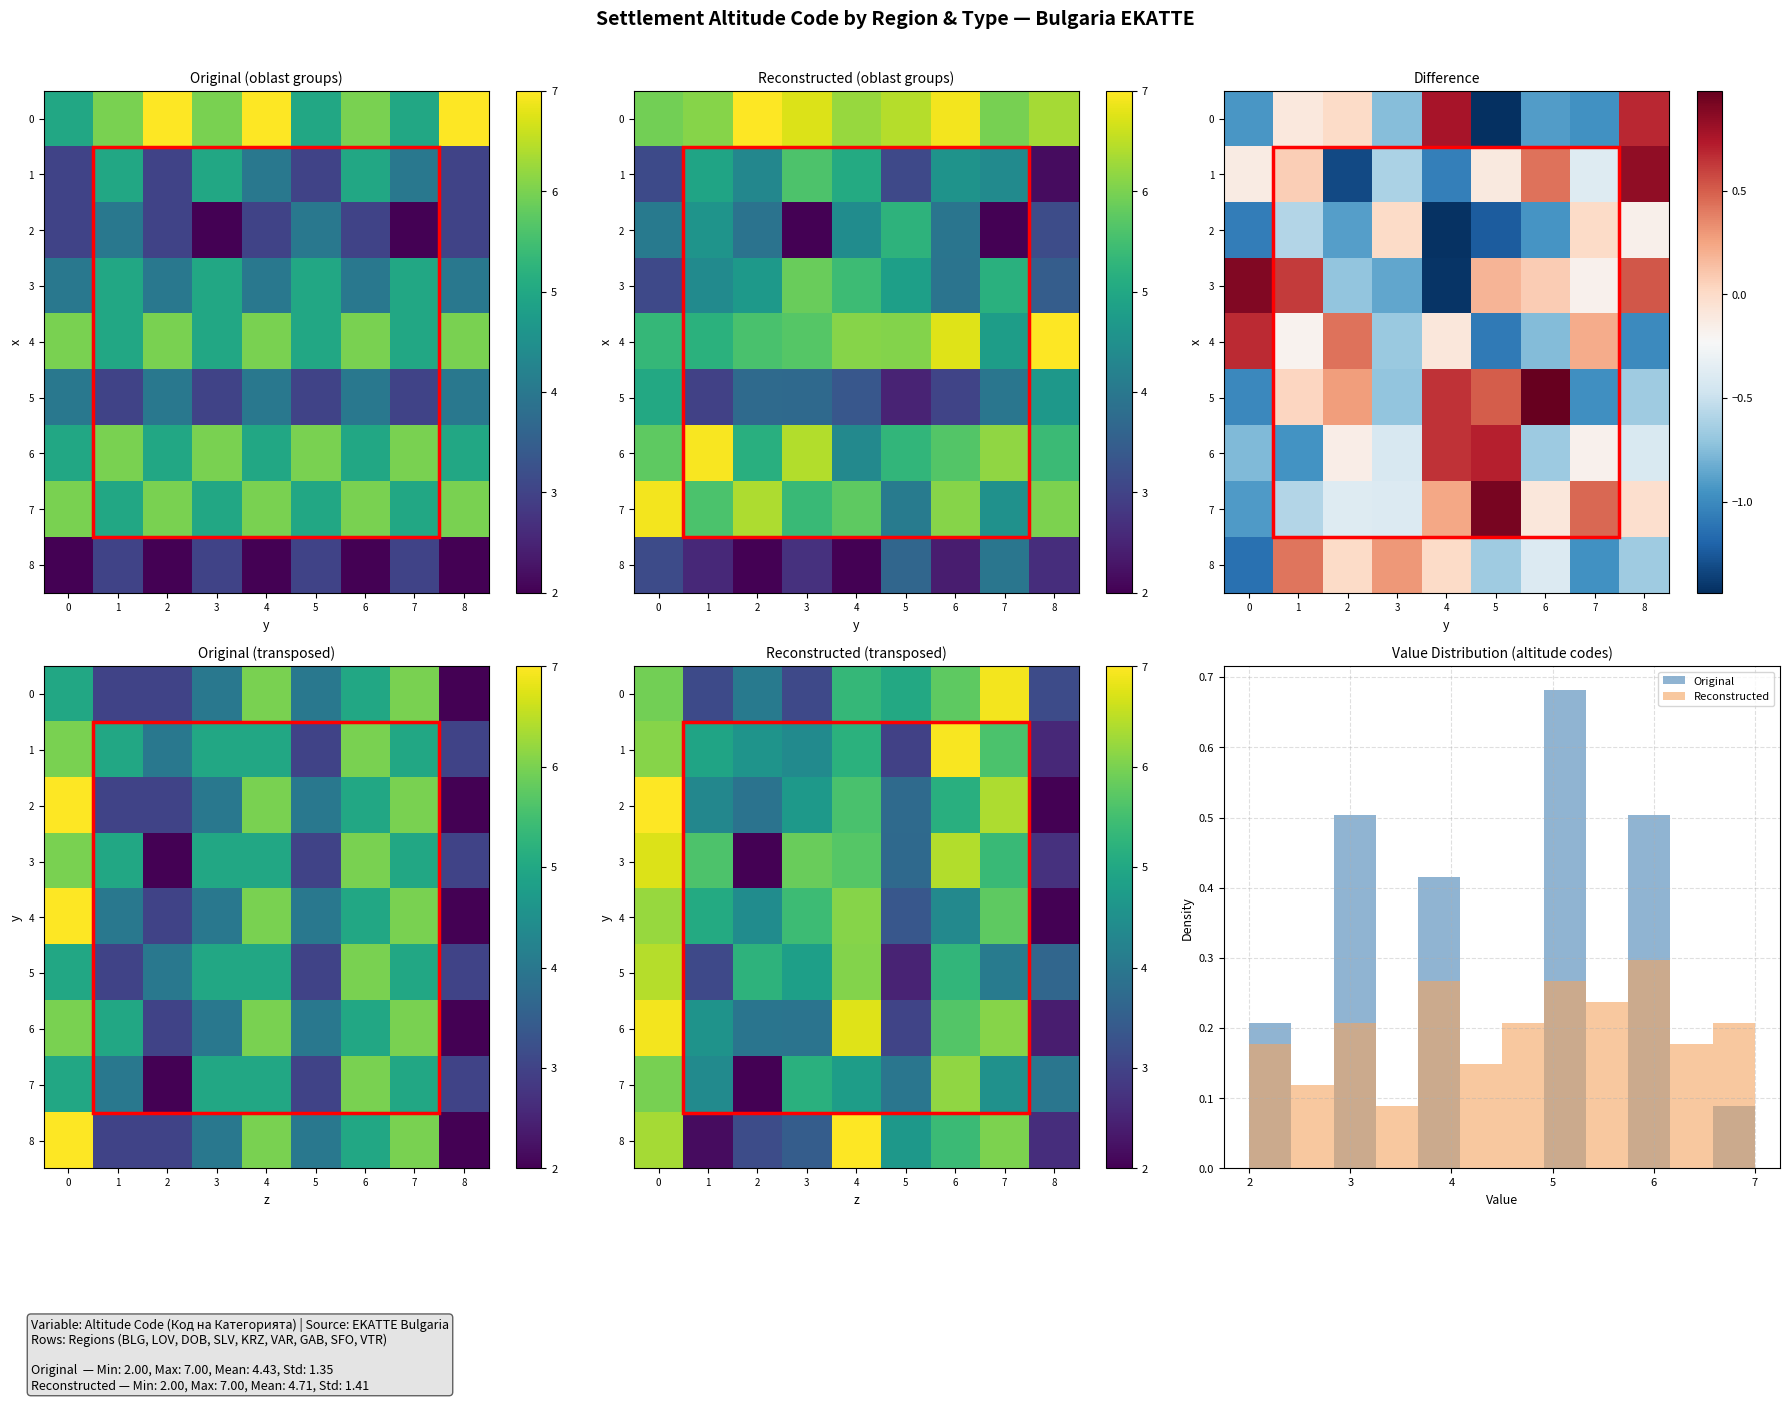

True or false: row_0 has a value of 3.1 at 1.

True